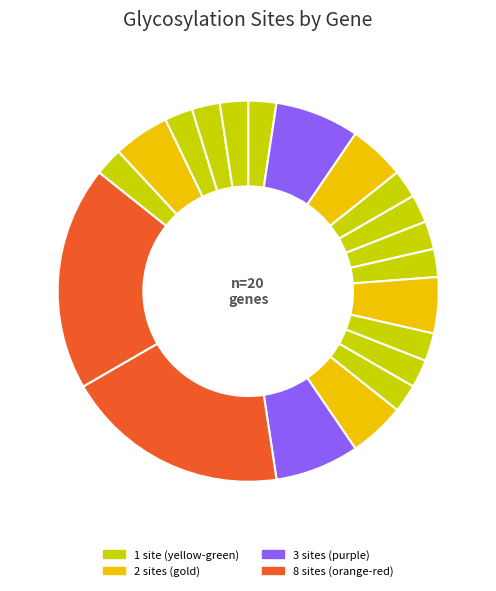

Rank the categories by value from highest to lowest.

Fgfr1, Fgfr2, Adamts1, F2, Adamts5, Cacna1a, Ctsd, Galns, Acp5, B3gat1, B3gat2, B3gat3, Bace2, Cacna1d, Cacna1f, Cacna1s, Ficd, Hp, Hpx, Hyal1